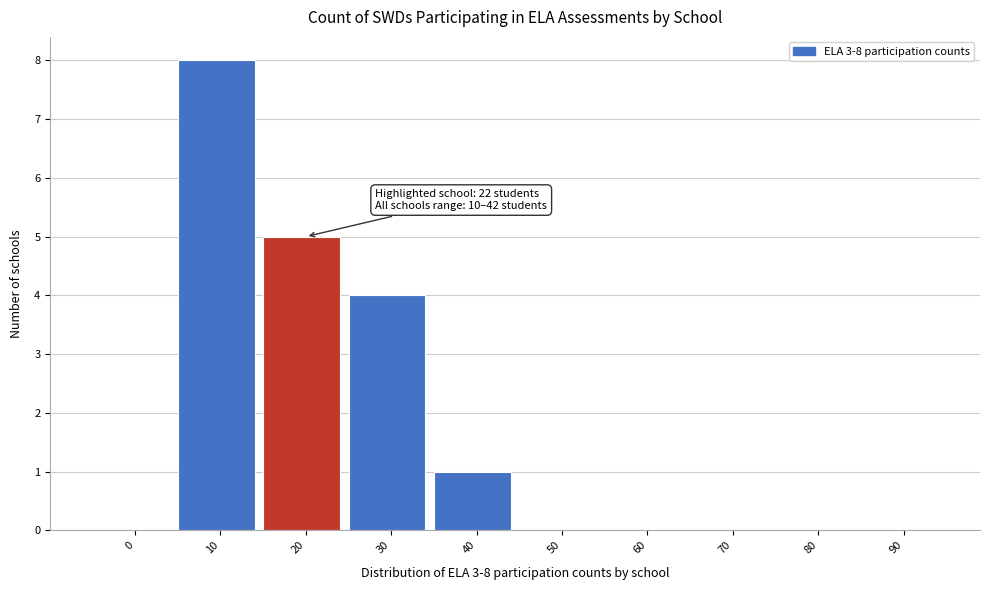

Reading right to left, extract all data points from this chart.

90=0	80=0	70=0	60=0	50=0	40=1	30=4	20=5	10=8	0=0